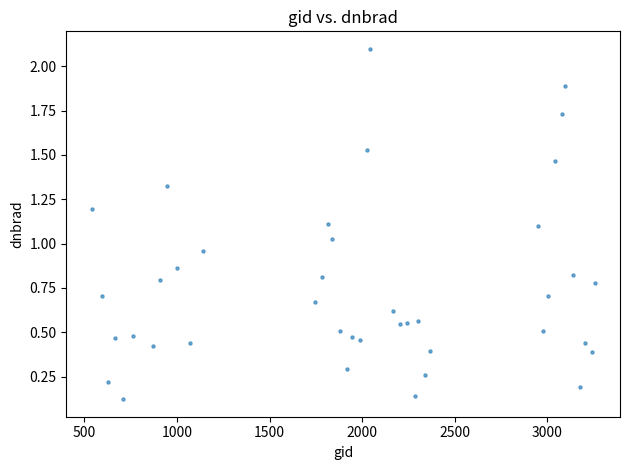

What is the range of Y values (max minus min)?

2.0